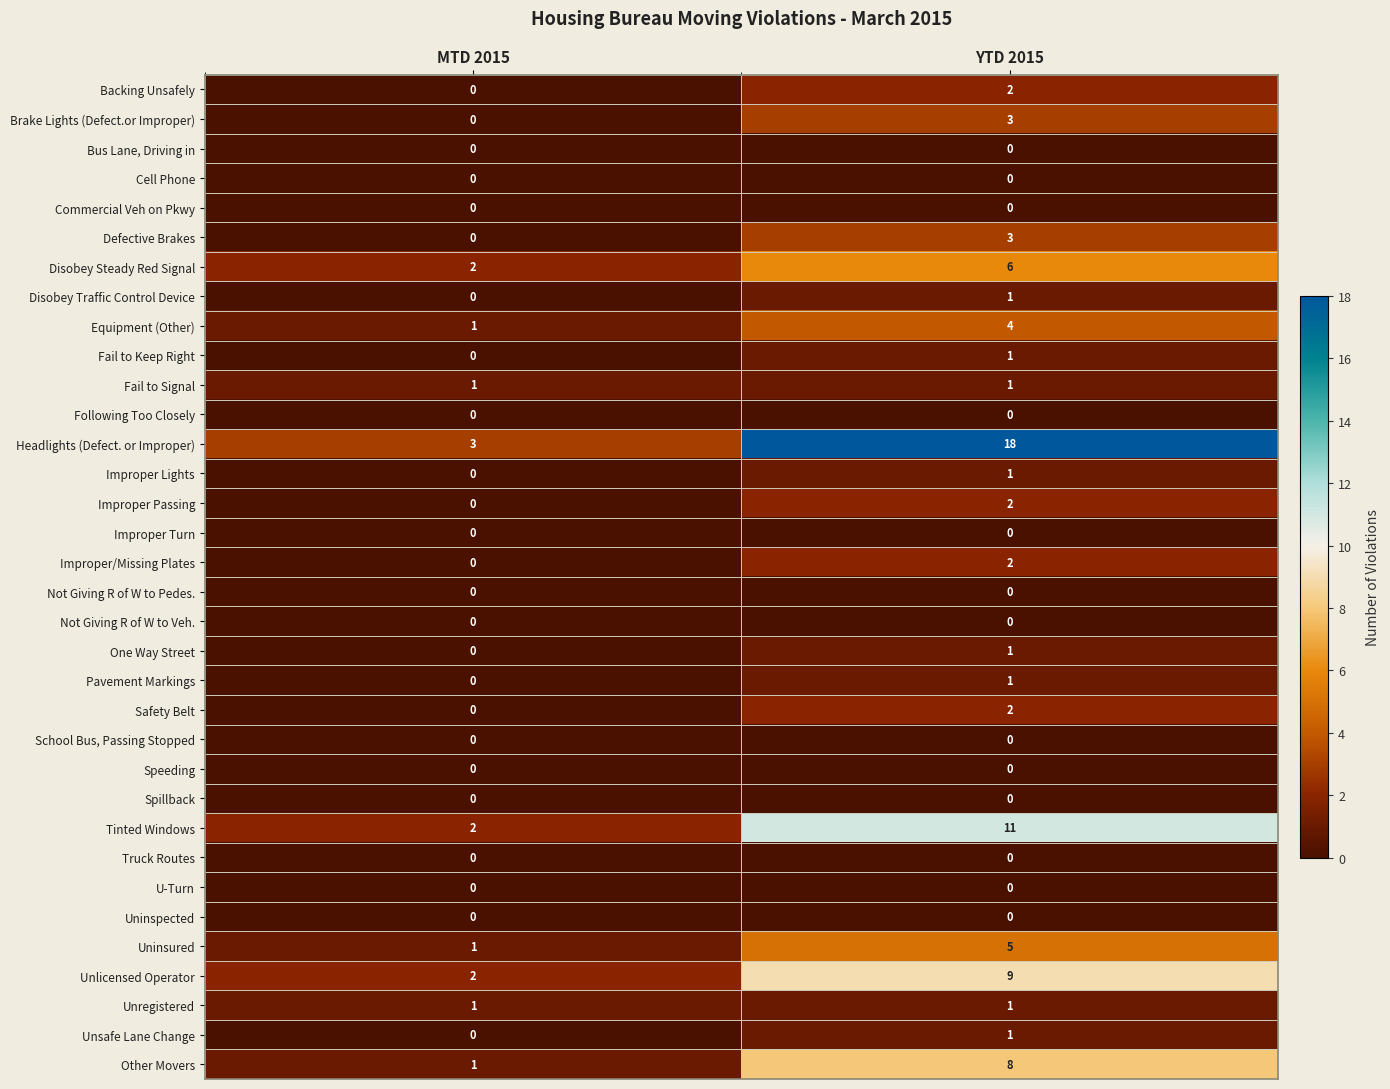

True or false: Truck Routes has a value of 0 at YTD 2015.

True